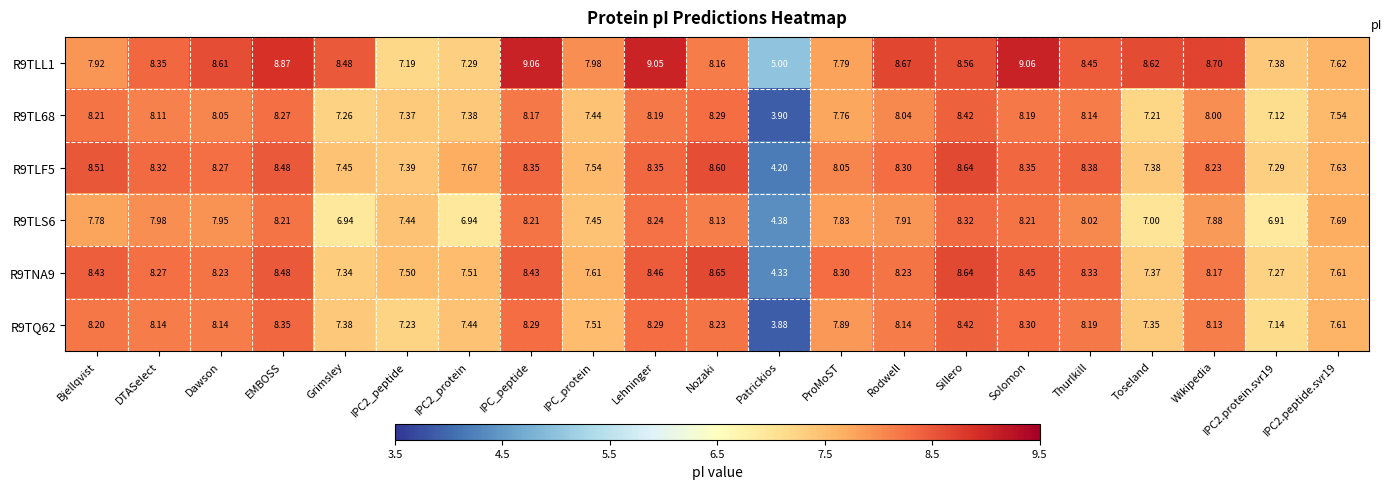

At which label does R9TLF5 first exceed 8?

Bjellqvist